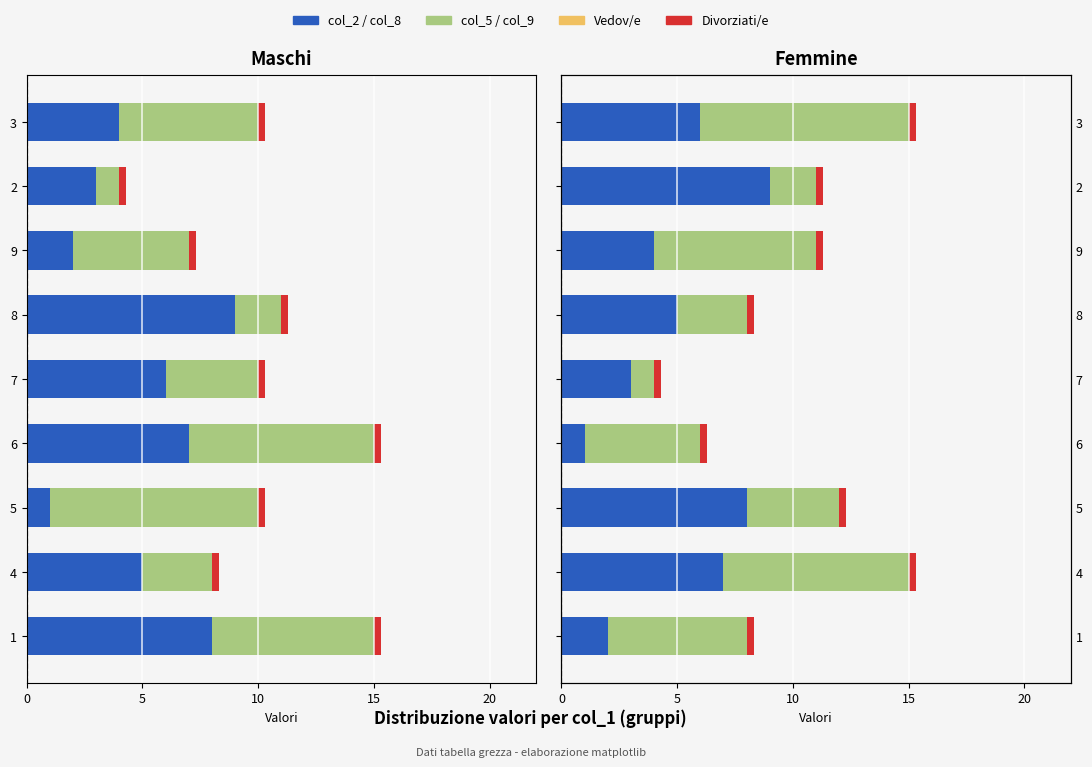

Which has a higher value, 1 or 9?

9